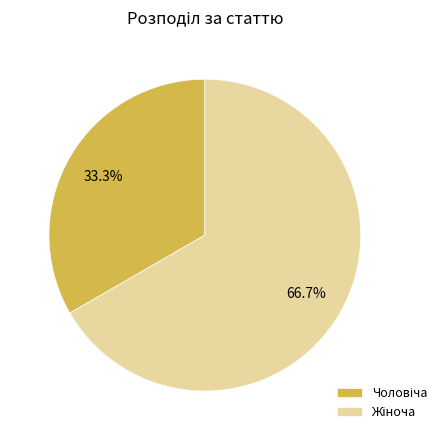

How many segments does this pie chart have?

2